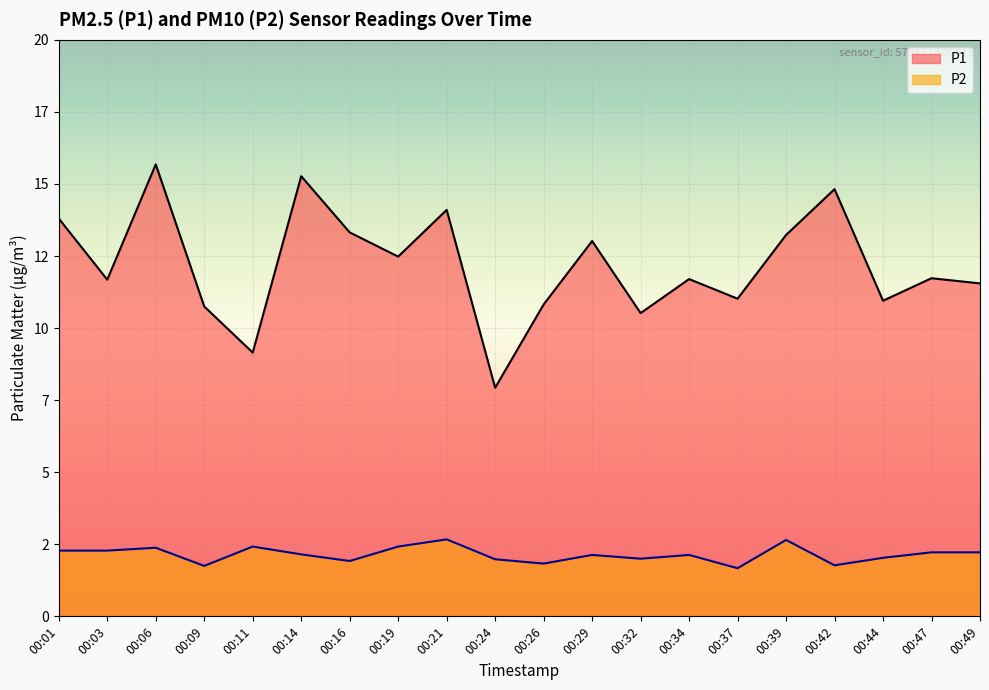

True or false: P1 and P2 intersect in this chart.

False